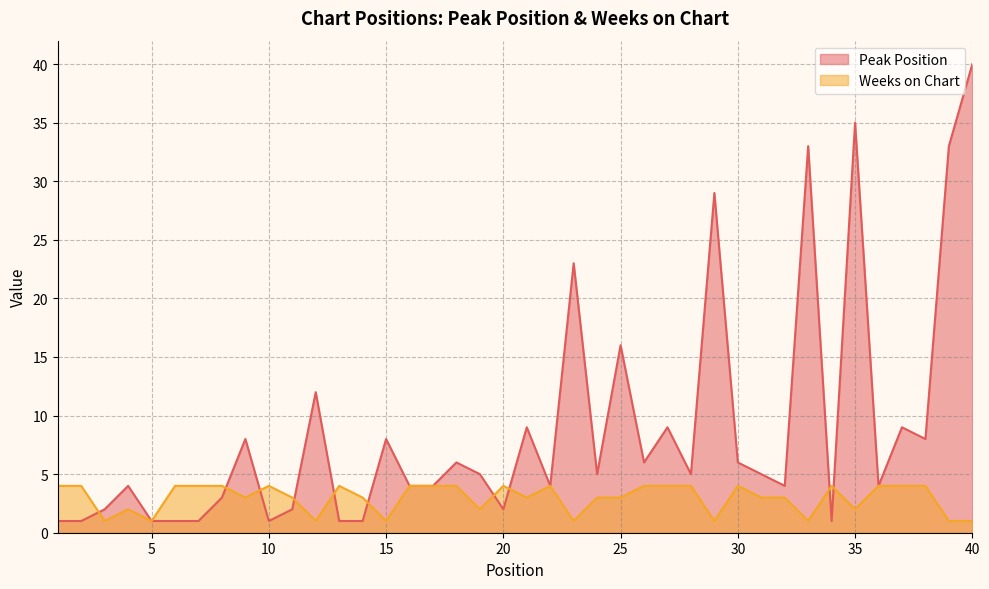

Reading right to left, extract all data points from this chart.

Peak Position: 40=40	39=33	38=8	37=9	36=4	35=35	34=1	33=33	32=4	31=5	30=6	29=29	28=5	27=9	26=6	25=16	24=5	23=23	22=4	21=9	20=2	19=5	18=6	17=4	16=4	15=8	14=1	13=1	12=12	11=2	10=1	9=8	8=3	7=1	6=1	5=1	4=4	3=2	2=1	1=1
Weeks on Chart: 40=1	39=1	38=4	37=4	36=4	35=2	34=4	33=1	32=3	31=3	30=4	29=1	28=4	27=4	26=4	25=3	24=3	23=1	22=4	21=3	20=4	19=2	18=4	17=4	16=4	15=1	14=3	13=4	12=1	11=3	10=4	9=3	8=4	7=4	6=4	5=1	4=2	3=1	2=4	1=4